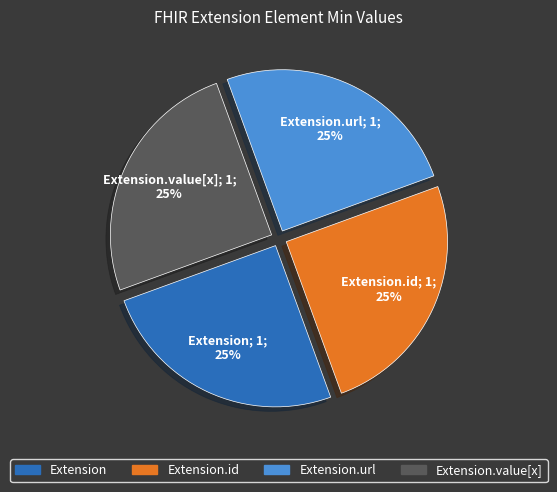

Does any single category account for the majority?

No